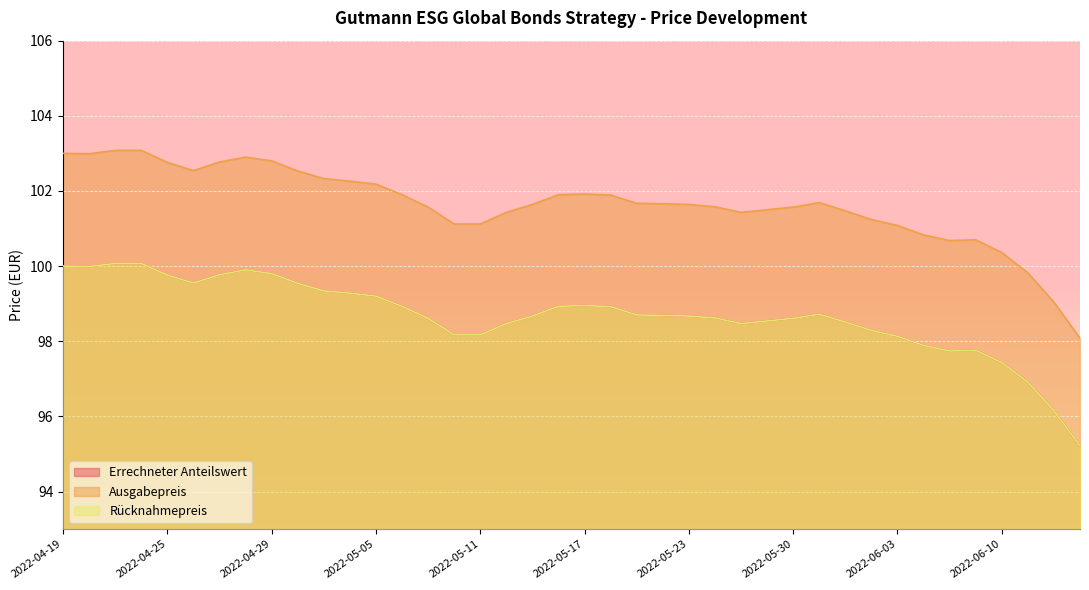

True or false: Rücknahmepreis and Ausgabepreis intersect in this chart.

False